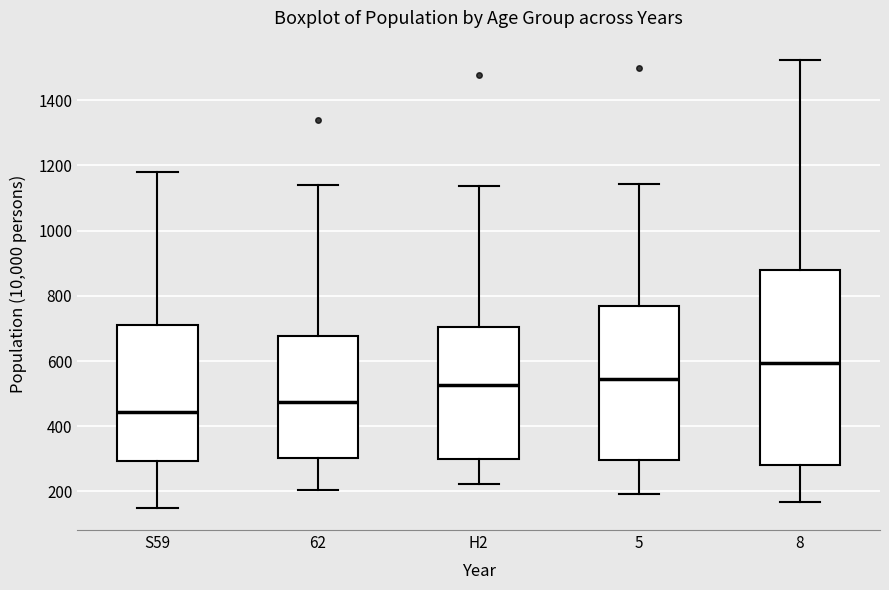

Which box's median line is the highest?

8